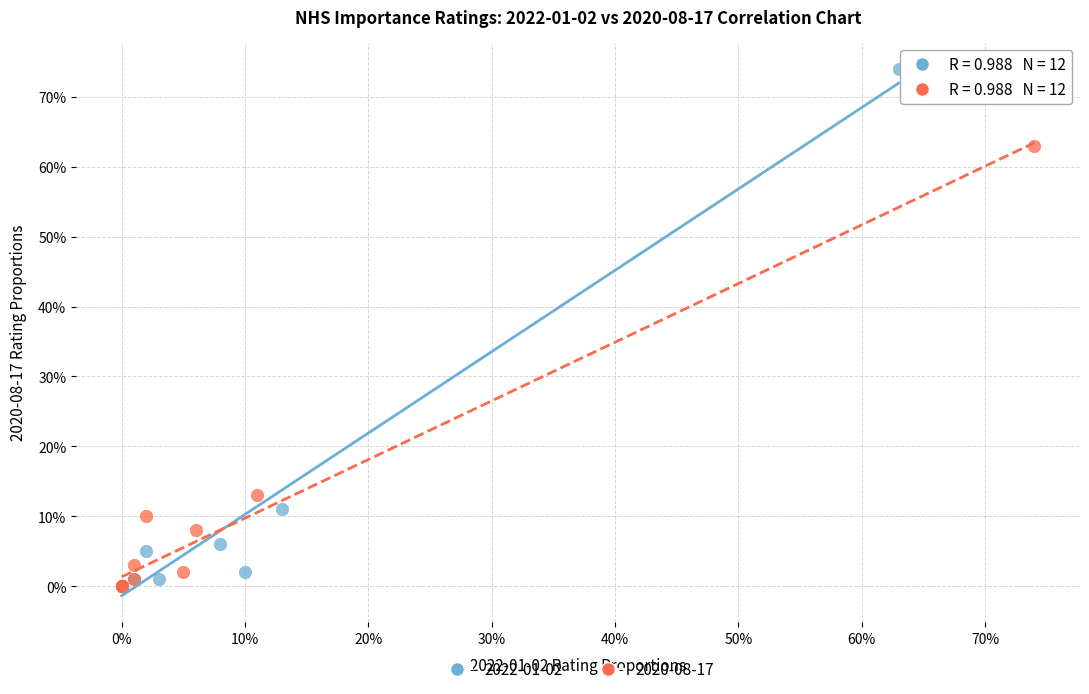

Which series has the widest spread of Y values?

2022-01-02